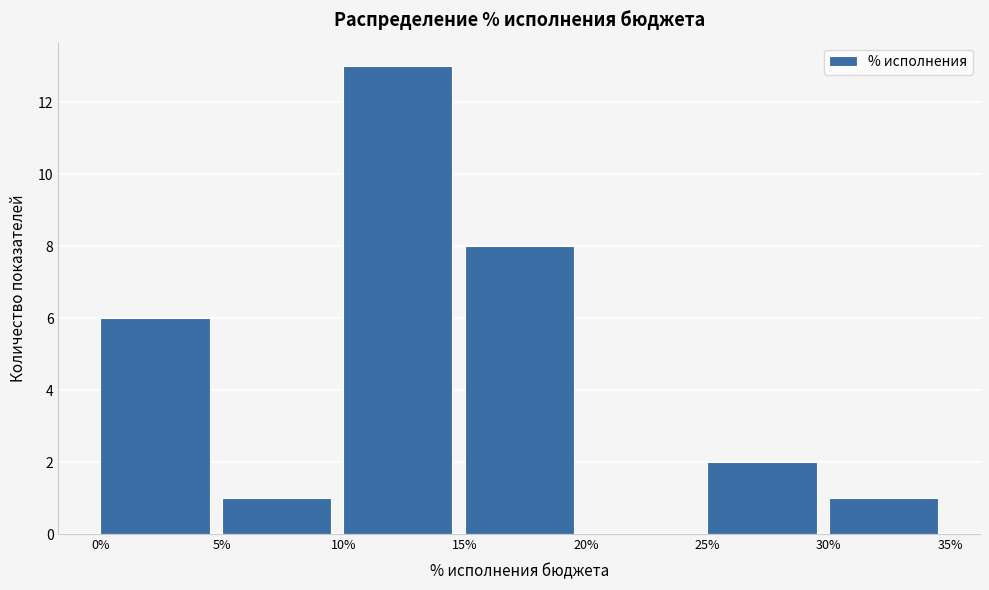

Reading left to right, list every bar in this chart as the range it spans on the x-axis followed by its height. The values are not printed on the chart, so give them approximately, as read against the axis.

0% to 5%: 6
5% to 10%: 1
10% to 15%: 13
15% to 20%: 8
20% to 25%: 0
25% to 30%: 2
30% to 35%: 1